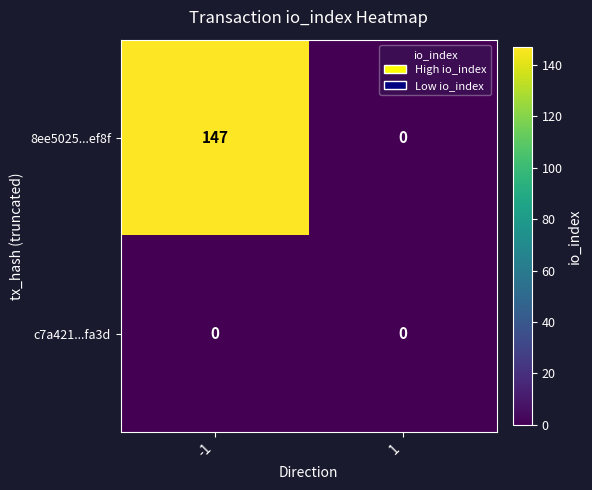

Rank the series by their maximum value, from highest to lowest.

8ee5025...ef8f, c7a421...fa3d